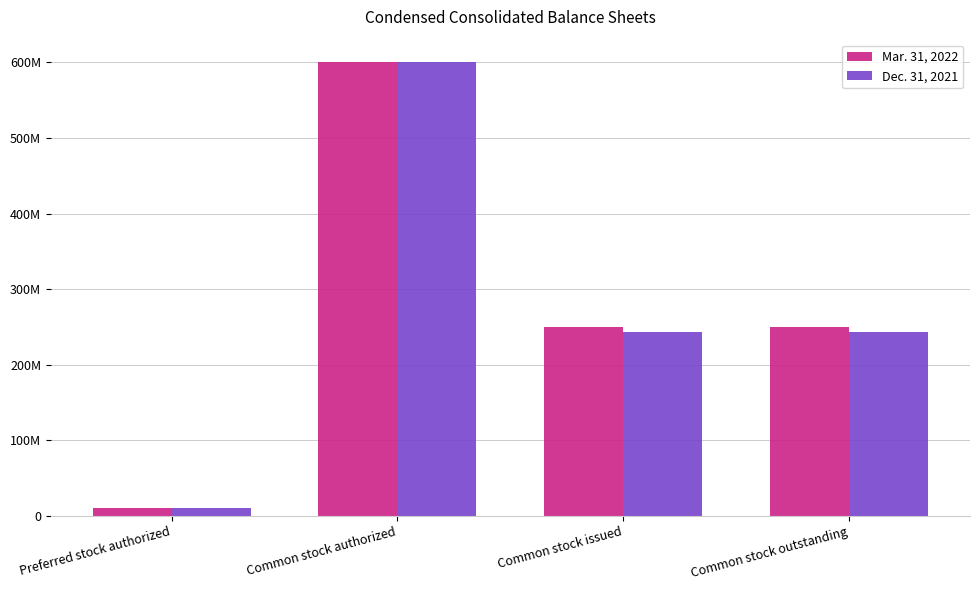

Between Common stock issued and Common stock outstanding, which is larger?

Common stock issued